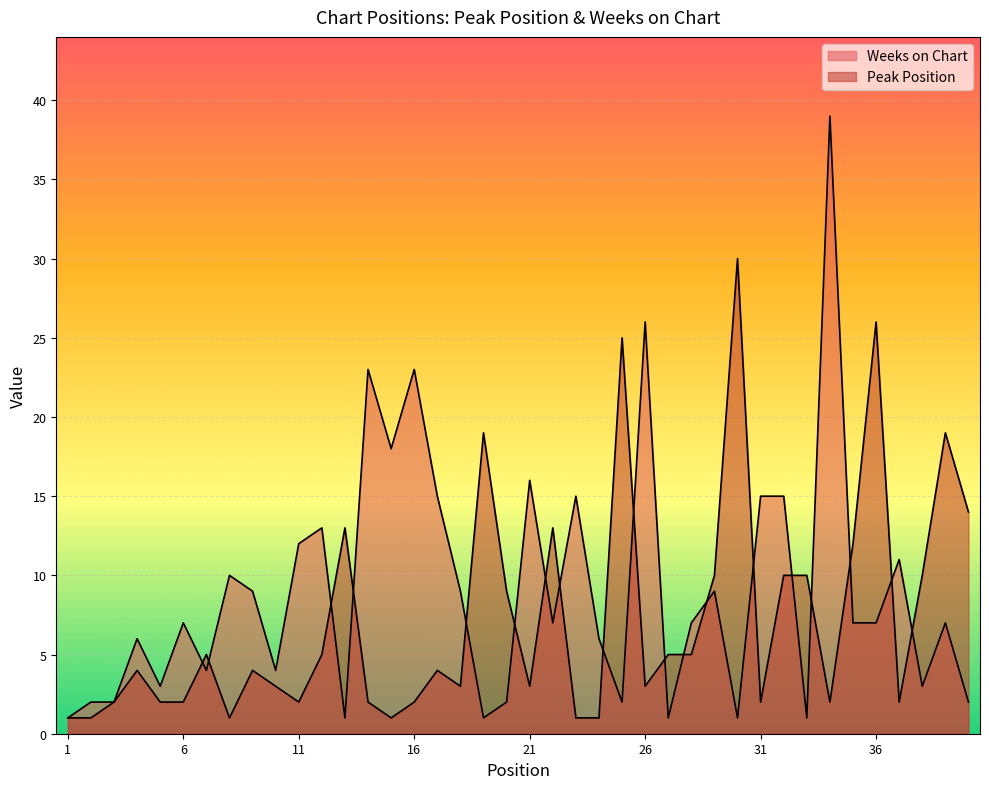

What is the value of the Weeks on Chart point at the 24th from the left?

6